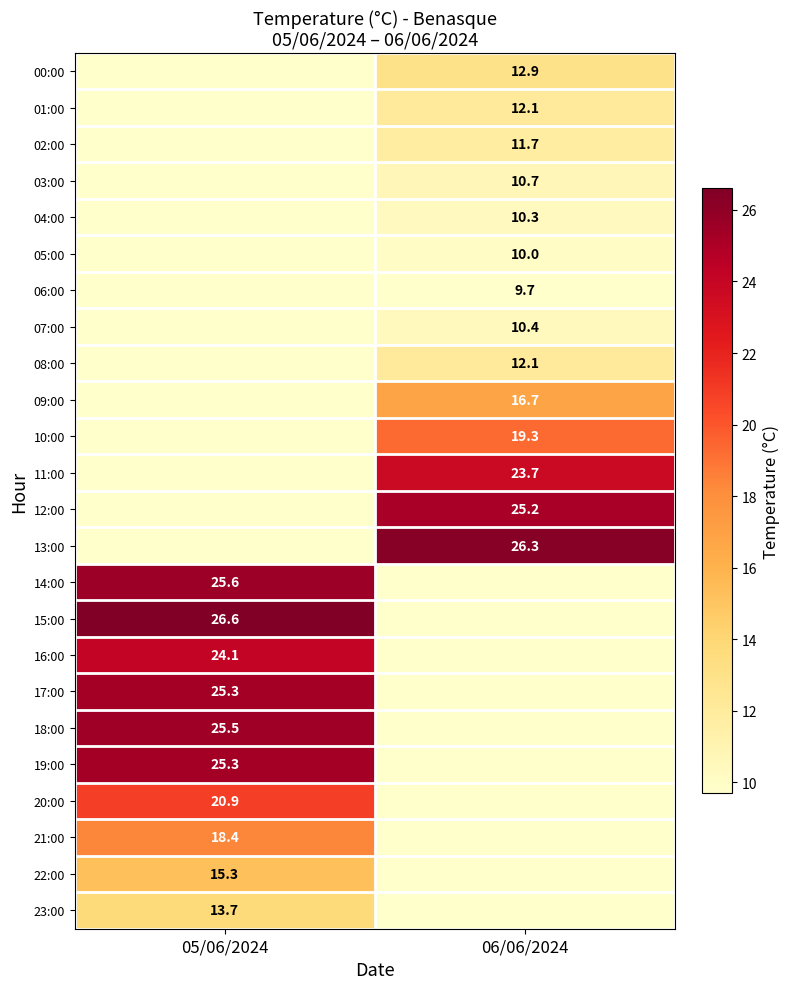

The 01:00 series shows 12.1 at 06/06/2024. True or false?

True